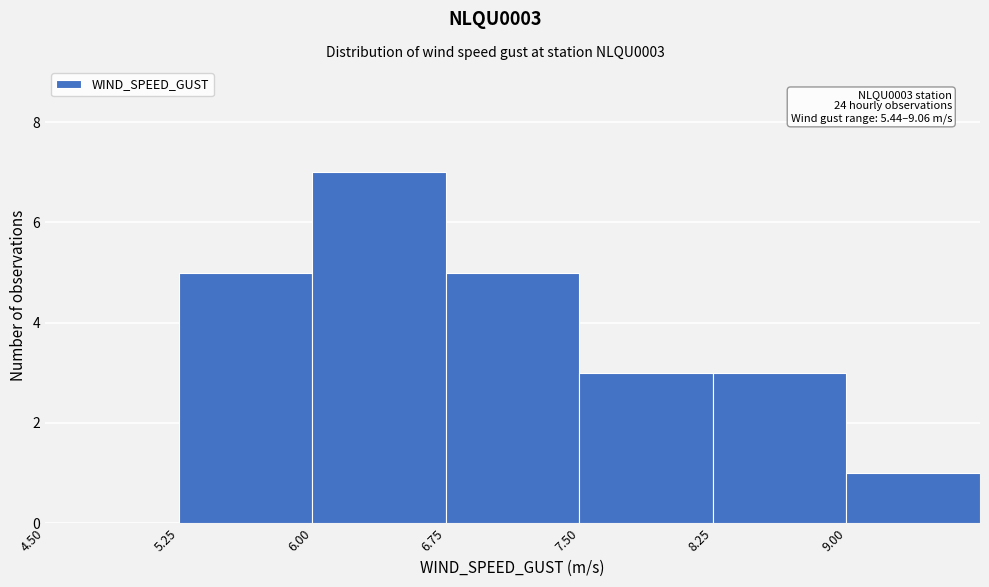

Over which range of the x-axis is the bar tallest?

6.00 to 6.75